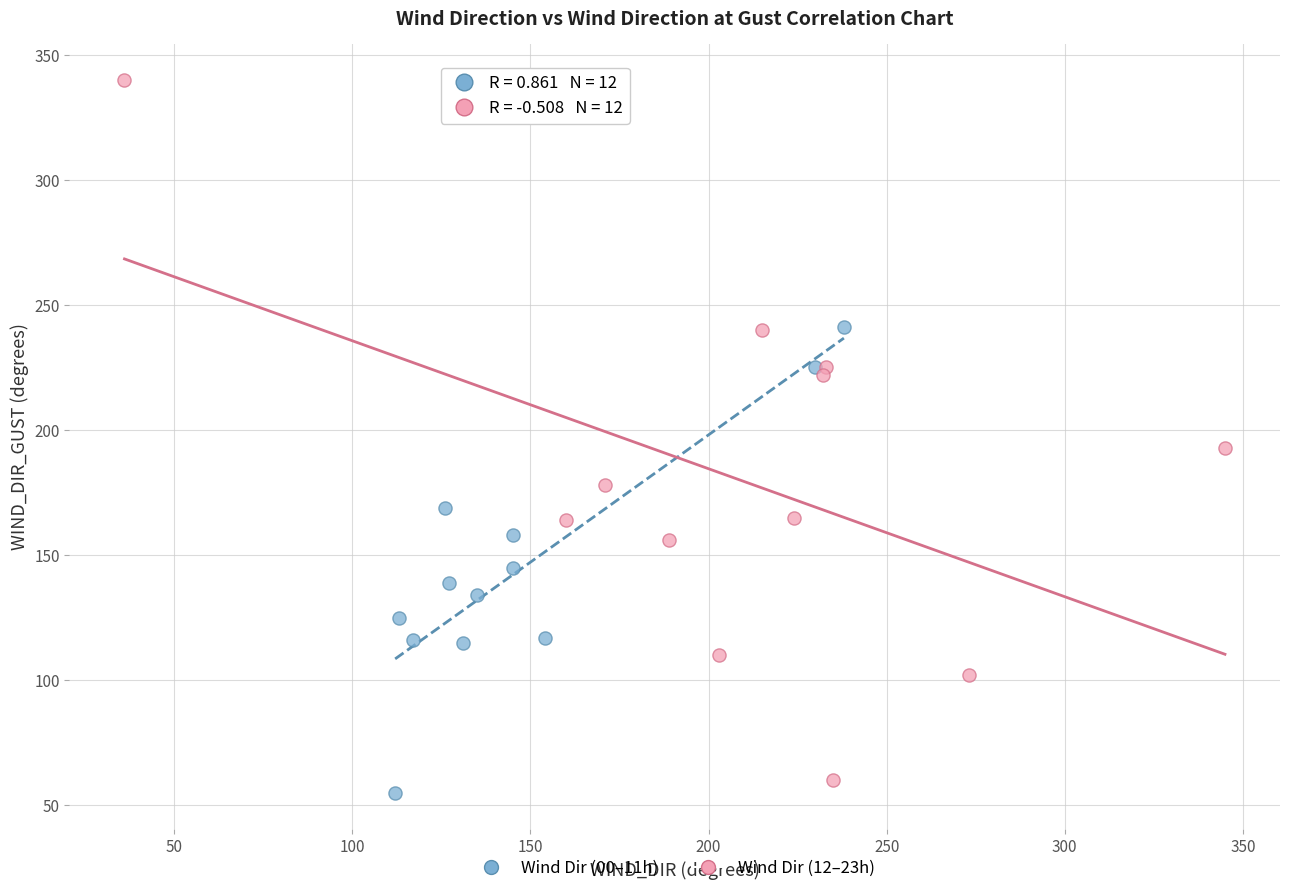

Which series contains the highest Y value?

Wind Dir (12–23h)